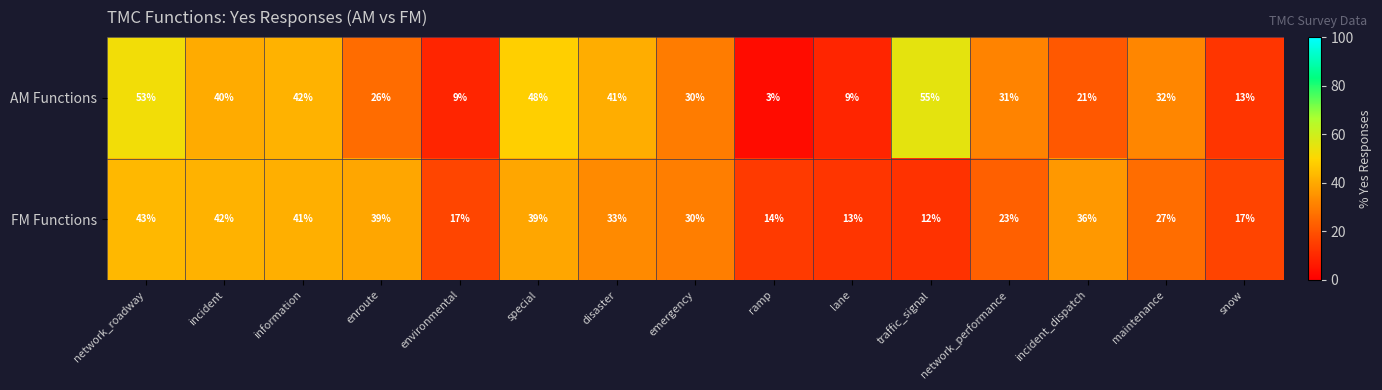

How many distinct data groups are displayed?

2